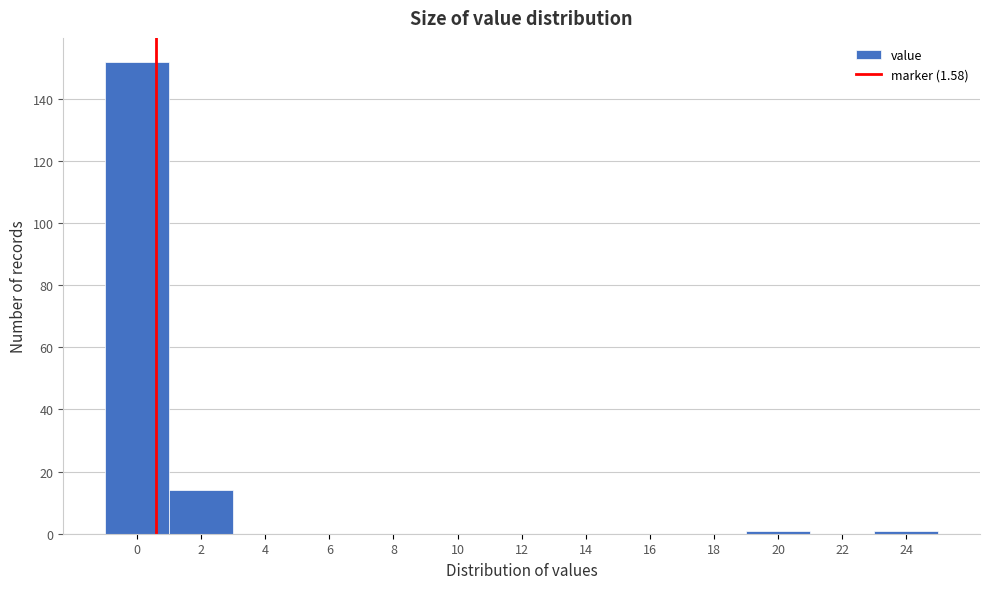

Reading left to right, list all the values displayed in this chart.

0=152	2=14	4=0	6=0	8=0	10=0	12=0	14=0	16=0	18=0	20=1	22=0	24=1